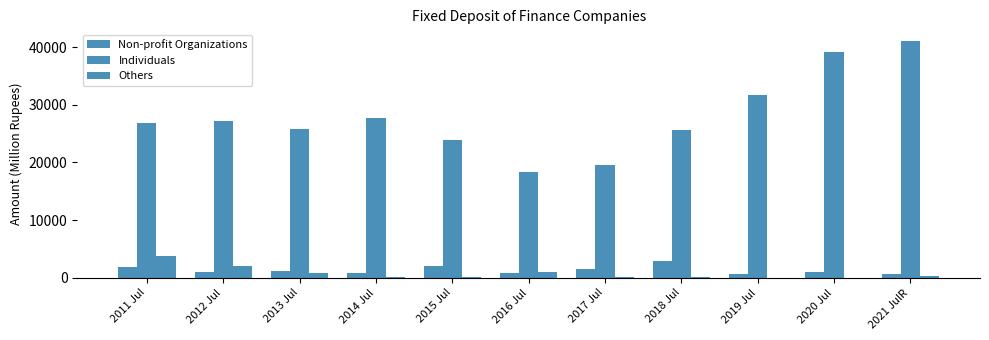

Which series changed the most between 2015 Jul and 2017 Jul?

Individuals